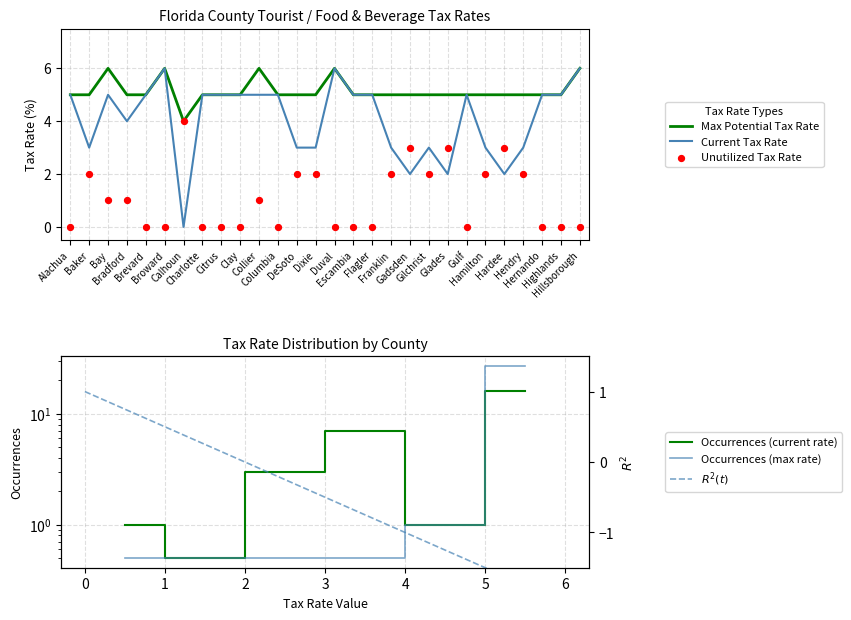

Which series has the largest Y range (max minus min)?

Current Tax Rate